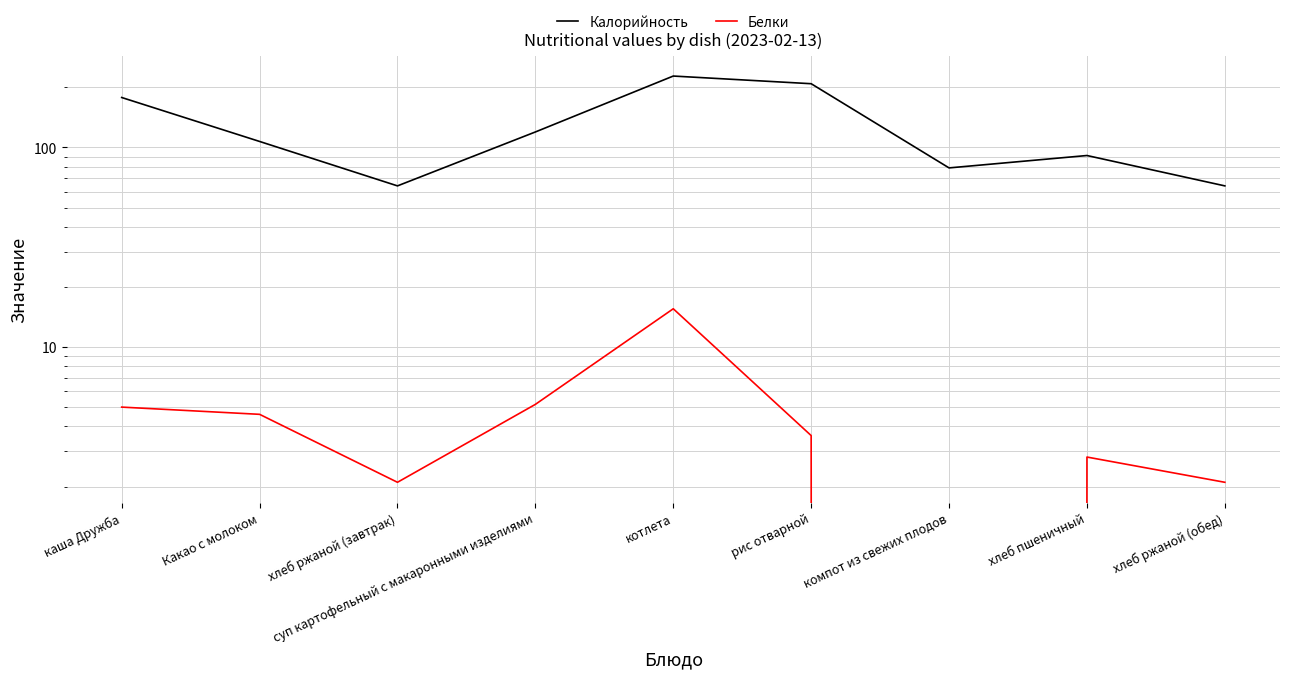

The value of Белки at рис отварной is 6.4. True or false?

False